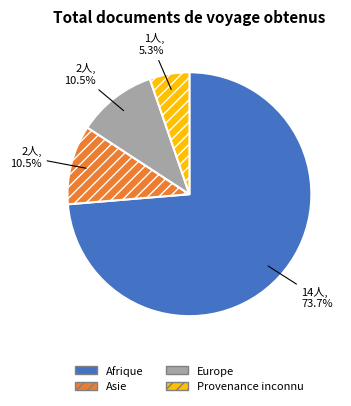

The Asie slice represents 19% of the pie. True or false?

False